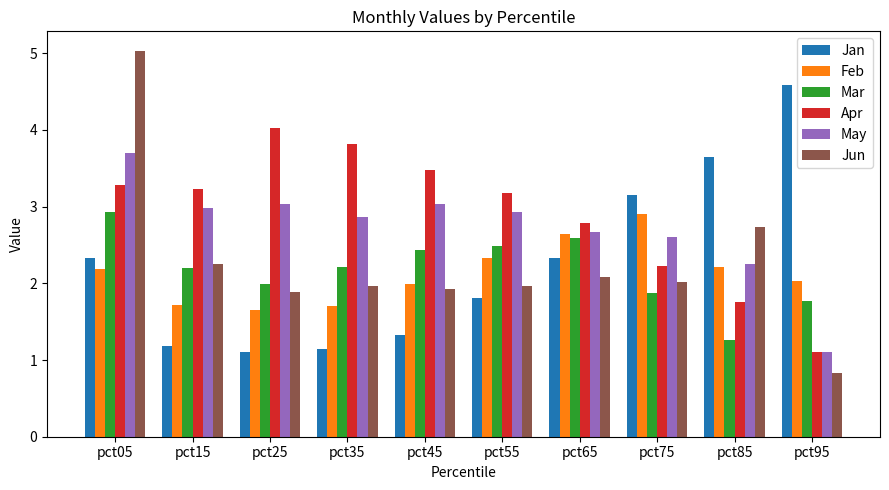

What is the spread (max minus min) of values at pct15?

2.0